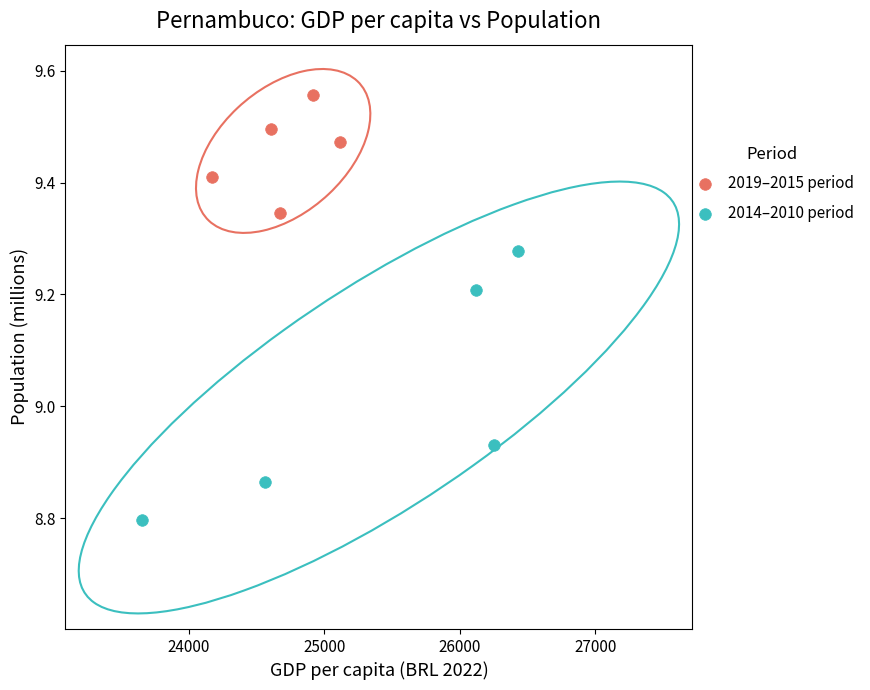

Which series reaches the maximum Y coordinate?

2019–2015 period